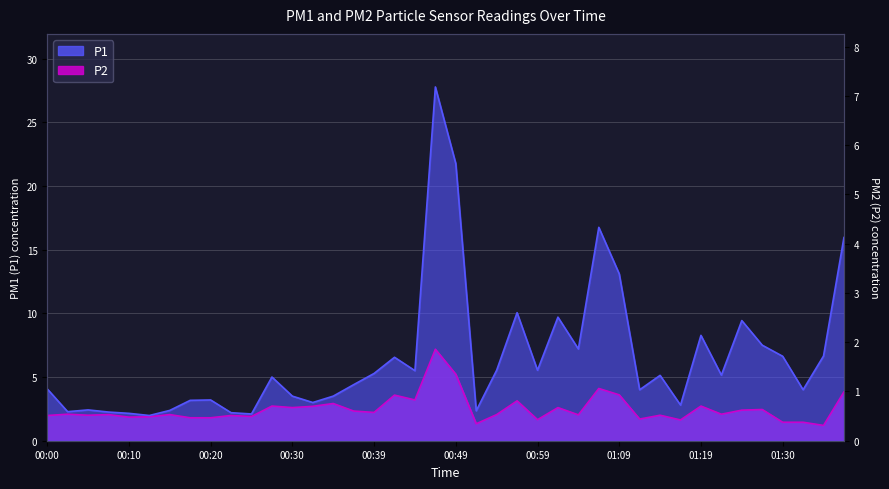

What value does the P1 series have at 00:17?

3.2